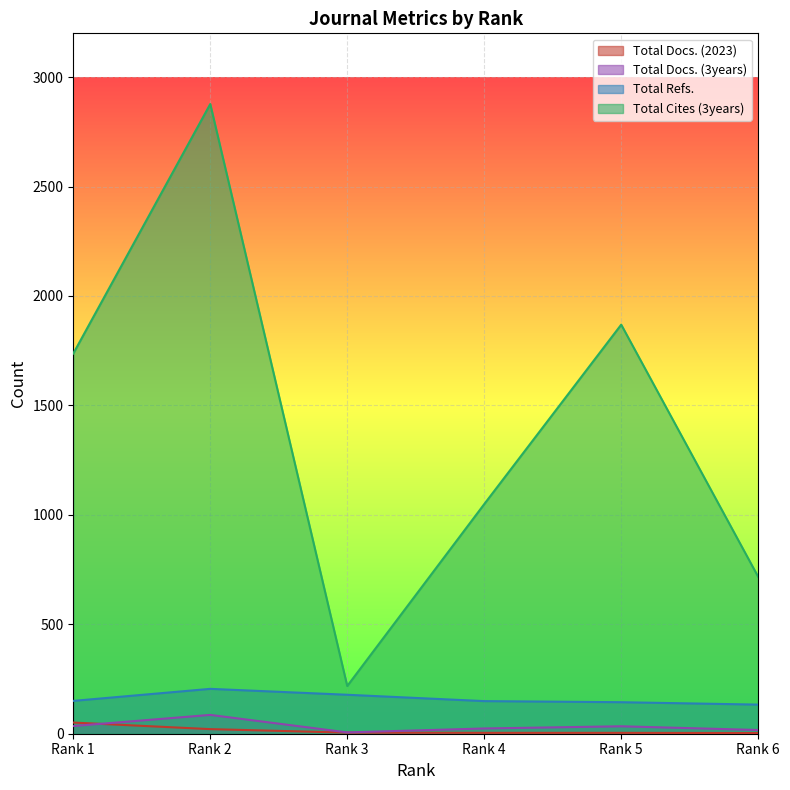

How many lines are shown in the chart?

4